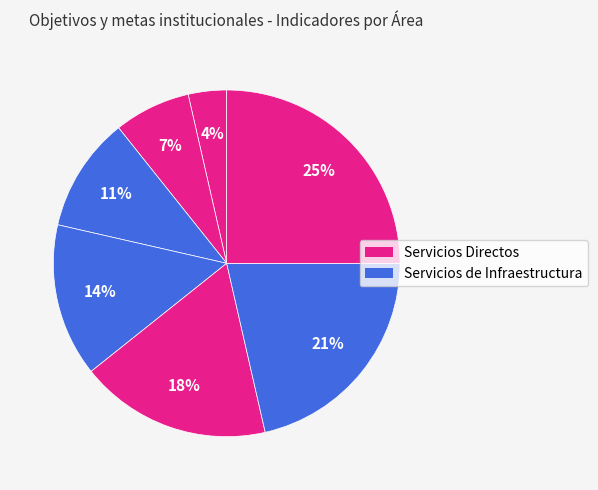

Count the number of slices in the pie.

7